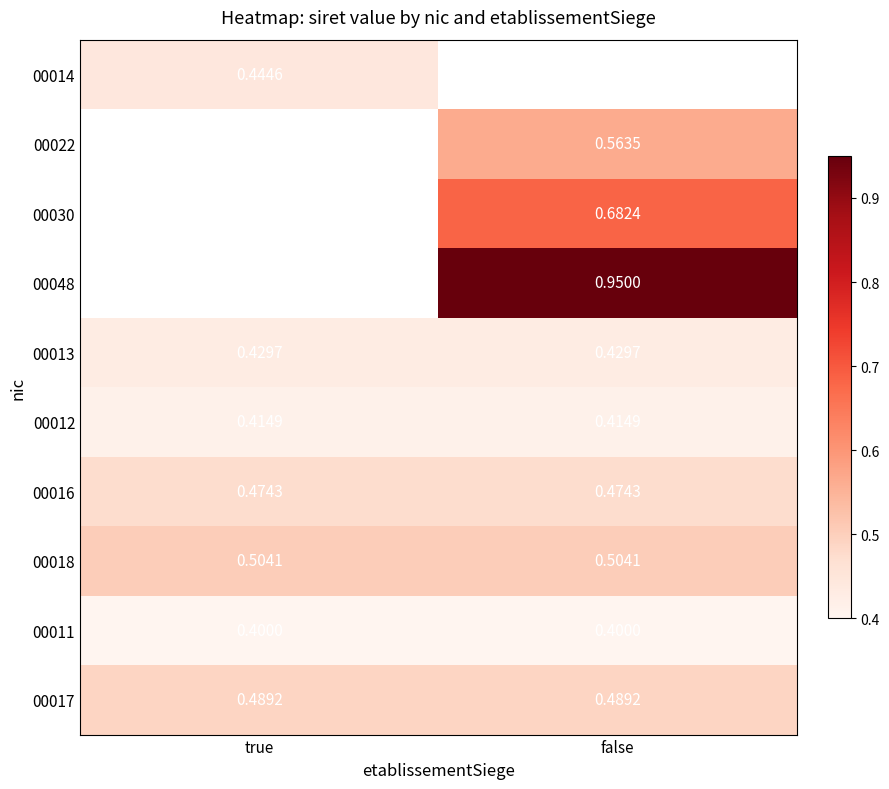

Is the value of 00048 at false greater than the value of 00011 at true?

Yes